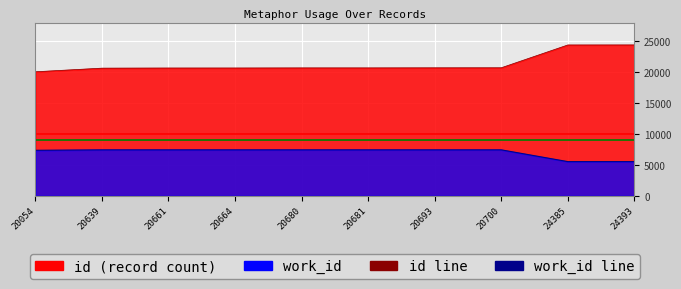

Reading right to left, what are all the values shown in this chart?

id line: 24393	24385	20700	20693	20681	20680	20664	20661	20639	20054
work_id line: 5535	5535	7439	7439	7439	7439	7439	7439	7439	7365